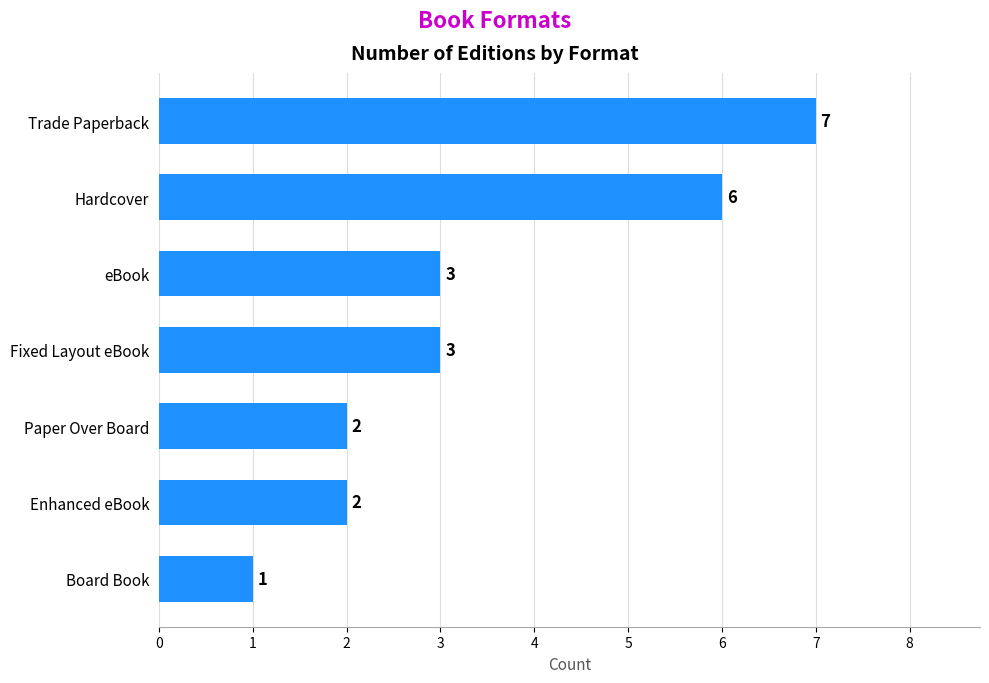

Read the value at Trade Paperback.

7